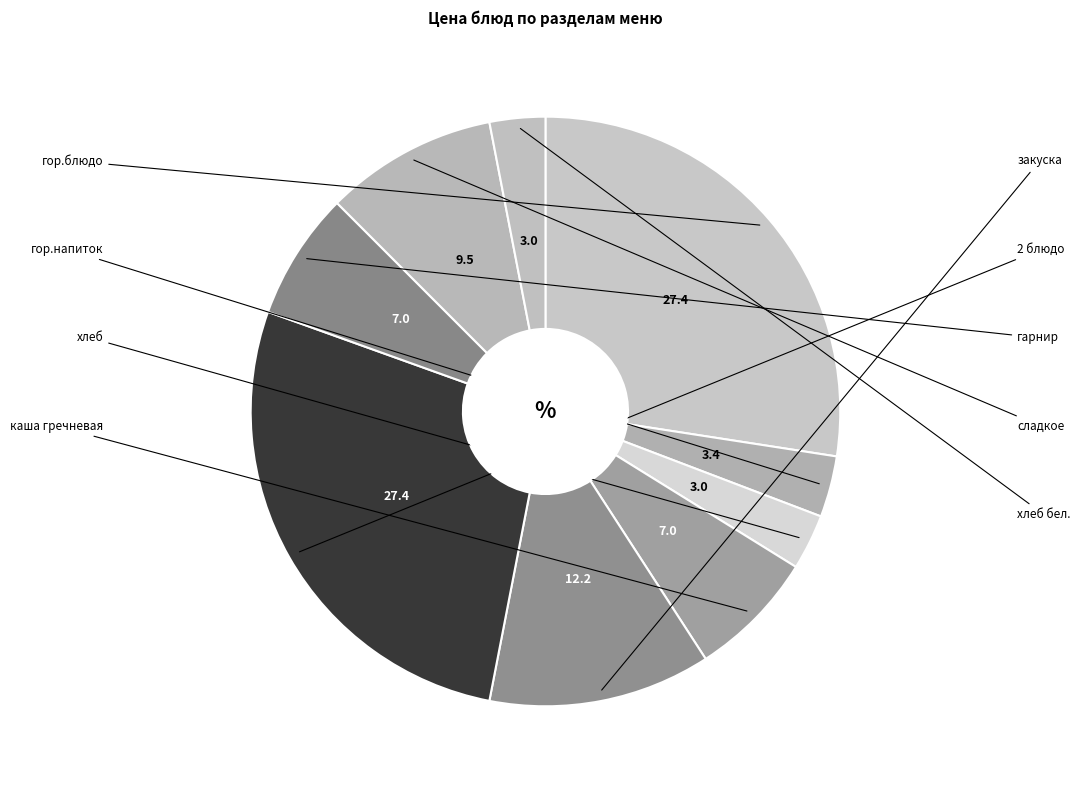

To the nearest percent, what is the combined percentage of гарнир and хлеб?

10%